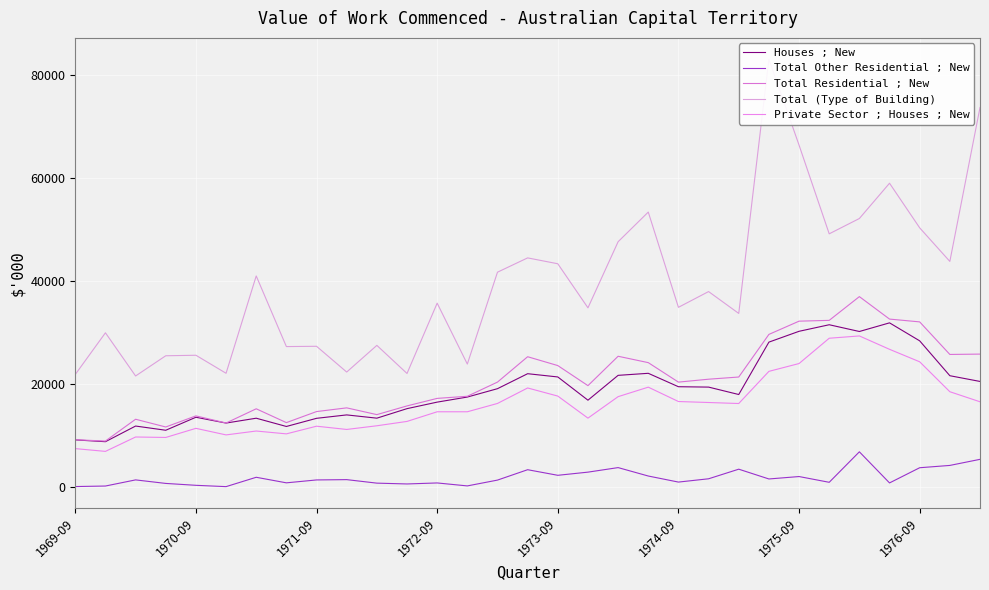

The Total (Type of Building) series shows 44040 at 1975-09. True or false?

False